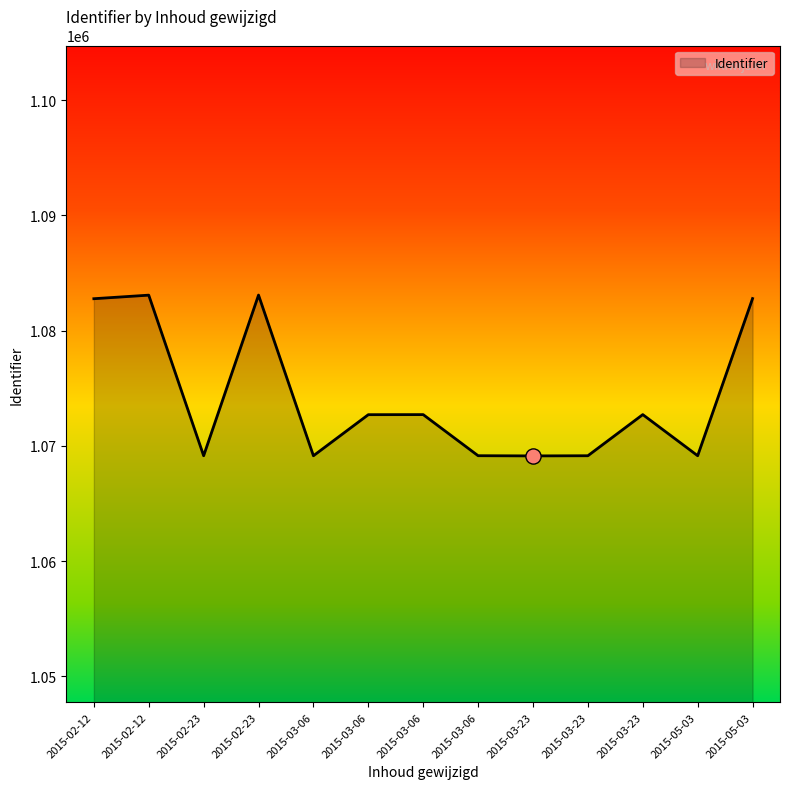

Which has a higher value, 2015-05-03 or 2015-05-03?

2015-05-03